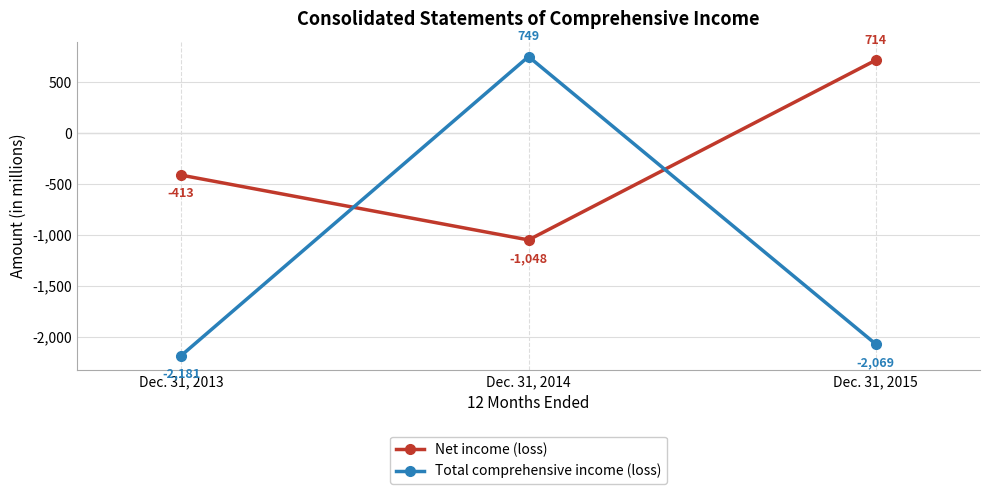

List the series in order of their overall mean, highest first.

Net income (loss), Total comprehensive income (loss)